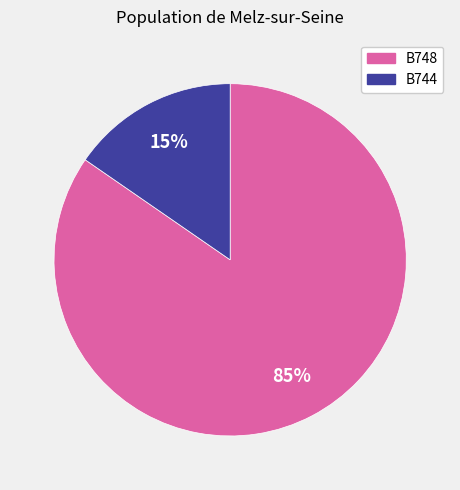

How many segments does this pie chart have?

2